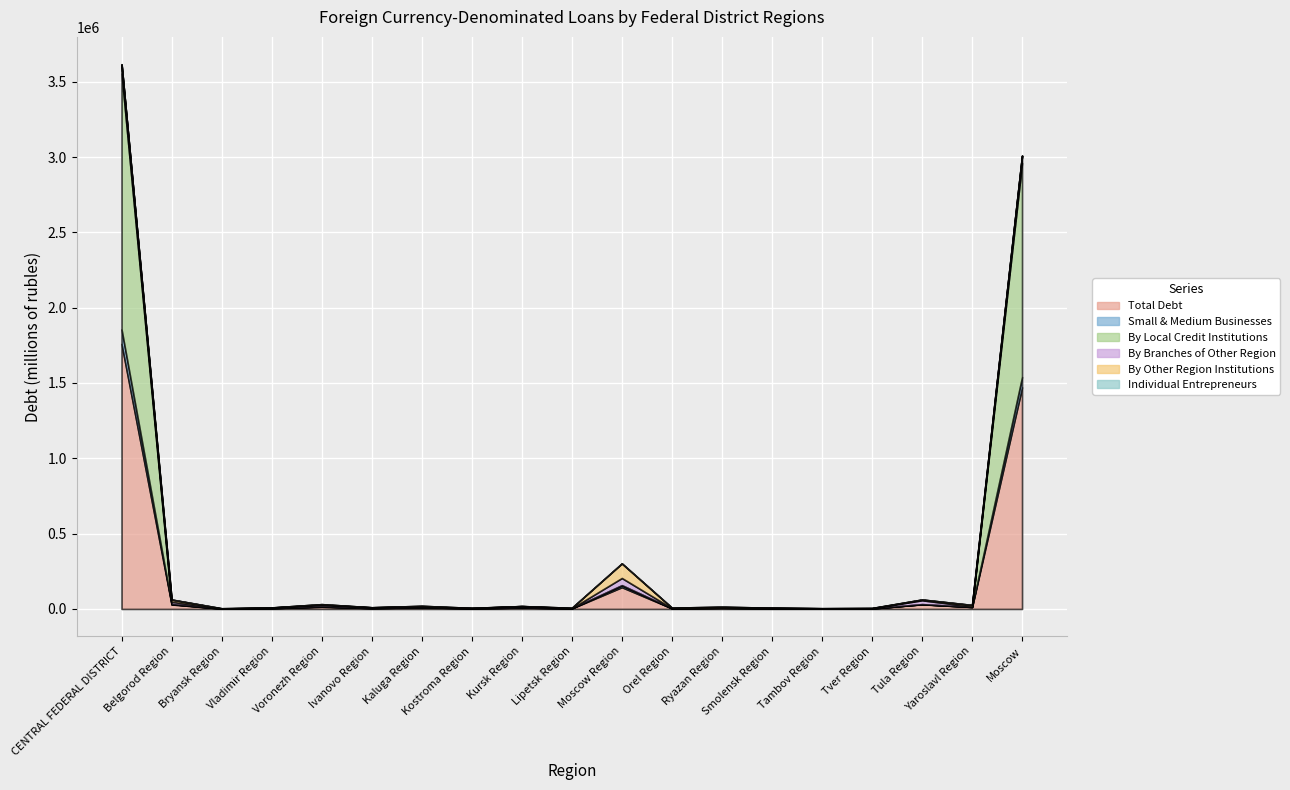

Which series ends up on top after the final intersection of Individual Entrepreneurs and By Other Region Institutions?

By Other Region Institutions